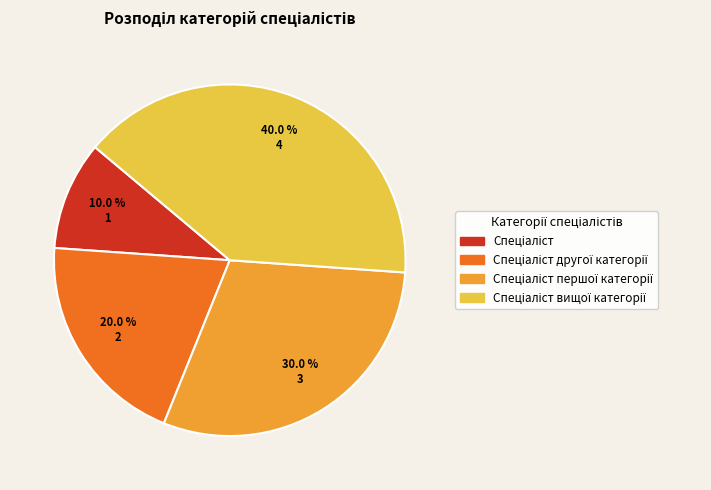

How many slices are in this pie chart?

4